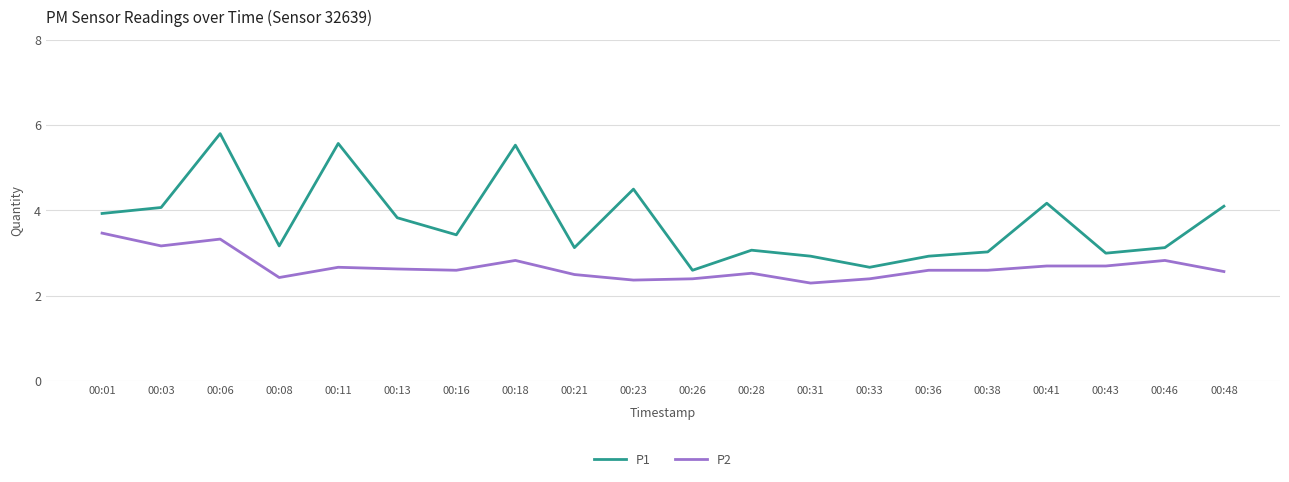

Which category has the highest value across all series?

00:06